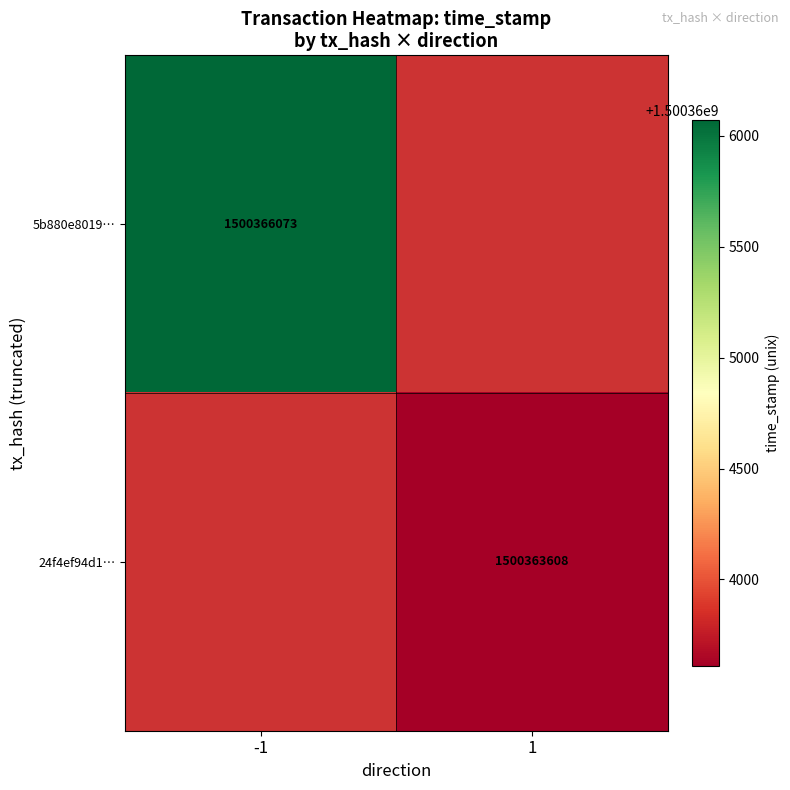

What is the smallest value displayed?

1500363608.0